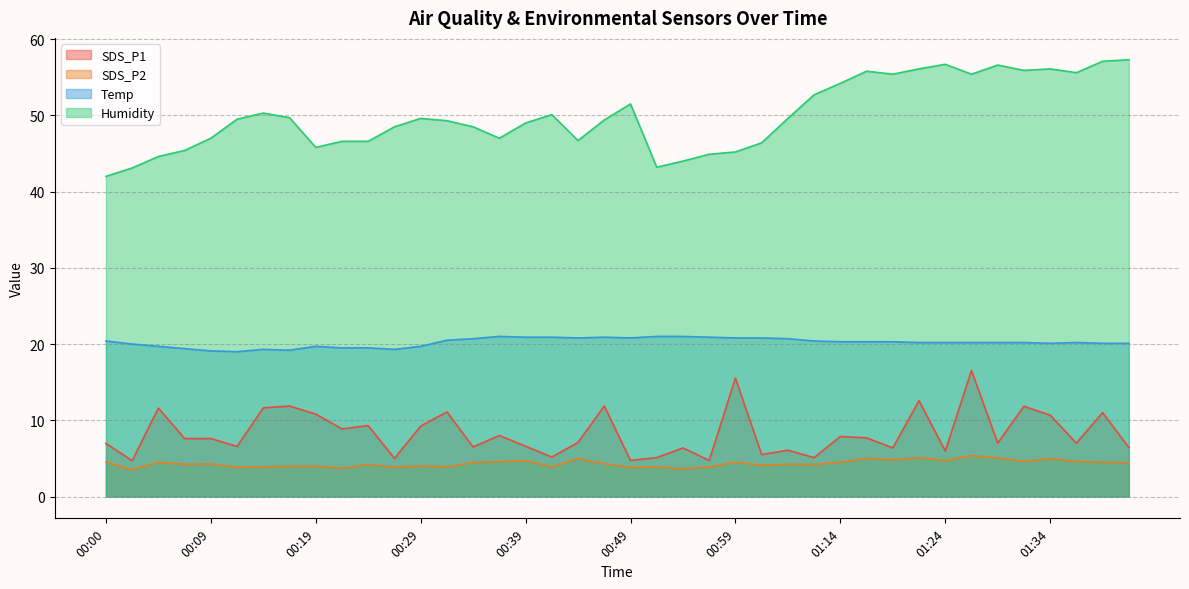

How many data points in Humidity are less than 49?

17